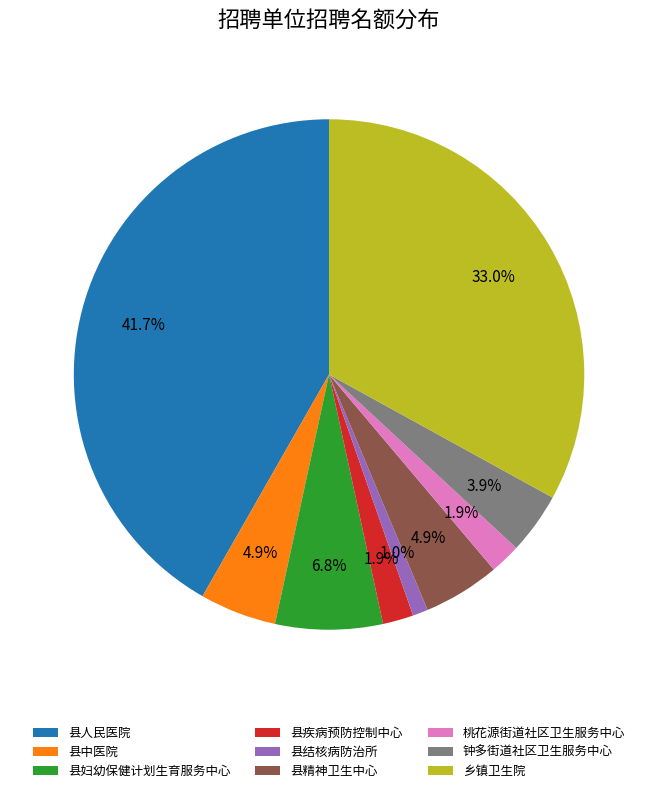

Between 钟多街道社区卫生服务中心 and 县结核病防治所, which is larger?

钟多街道社区卫生服务中心